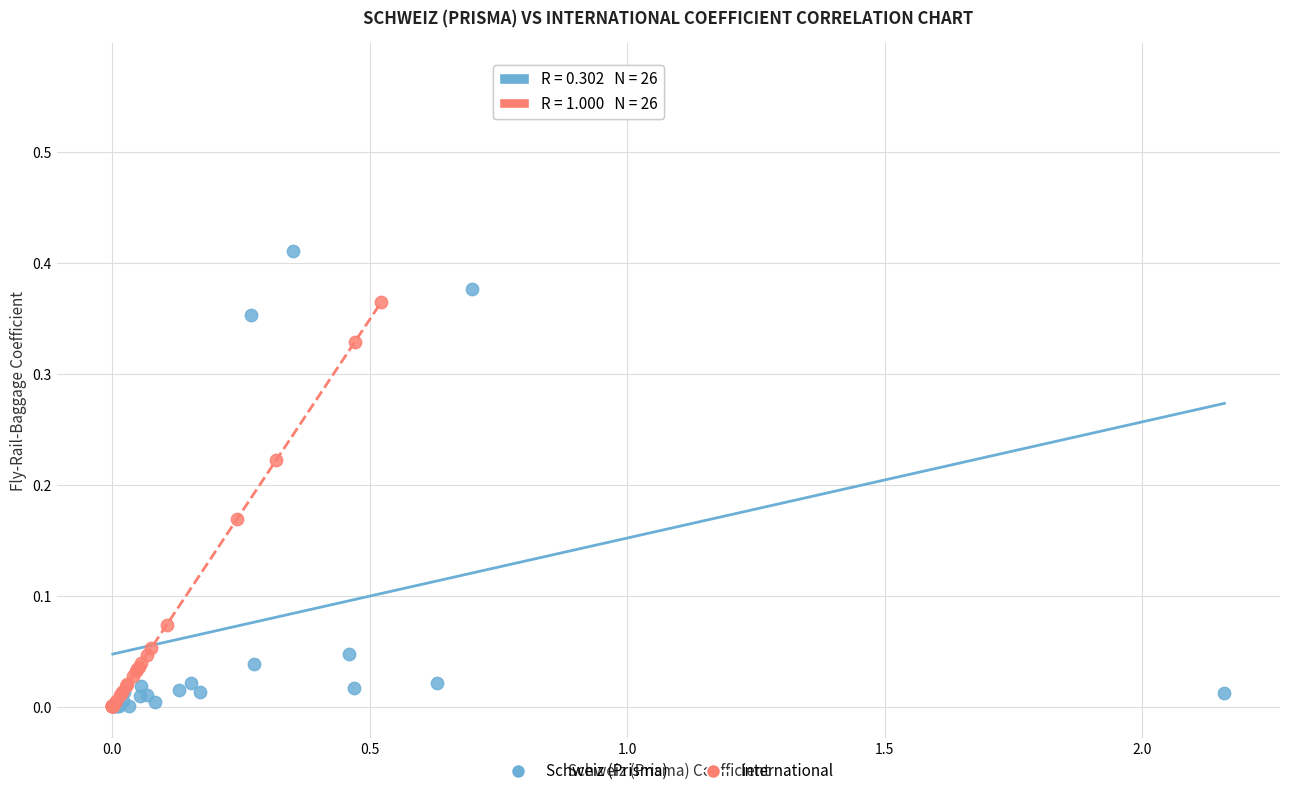

Which series contains the highest Y value?

Schweiz (Prisma)